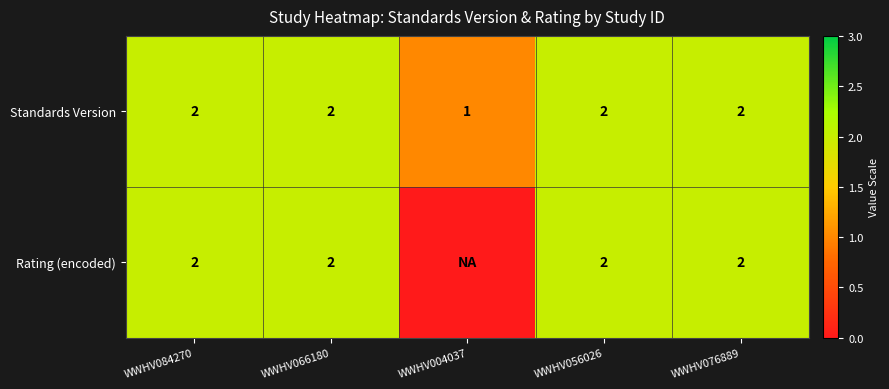

What is the minimum value for Standards Version?

1